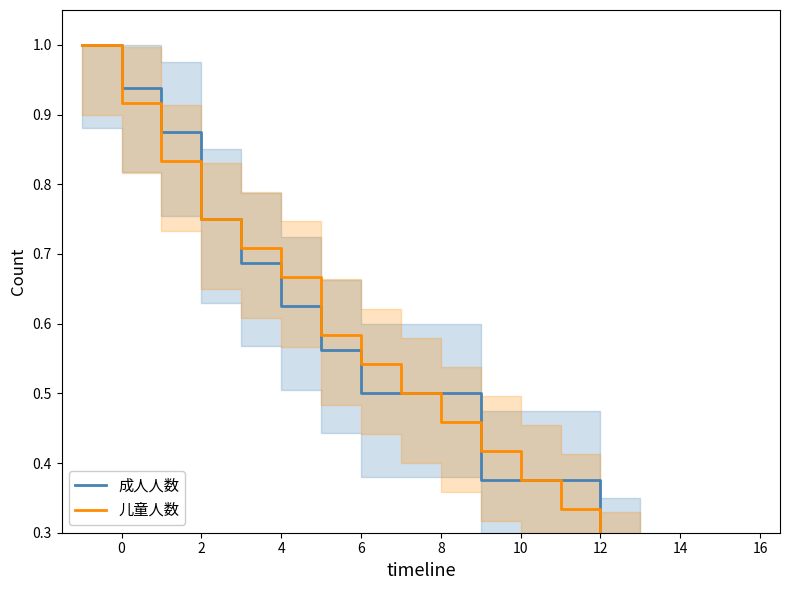

Reading right to left, transcribe all the data shown in this chart.

成人人数: 0.0	0.1	0.2	0.3	0.4	0.4	0.4	0.5	0.5	0.5	0.6	0.6	0.7	0.8	0.9	0.9	1.0
儿童人数: 0.0	0.1	0.2	0.3	0.3	0.4	0.4	0.5	0.5	0.5	0.6	0.7	0.7	0.8	0.8	0.9	1.0